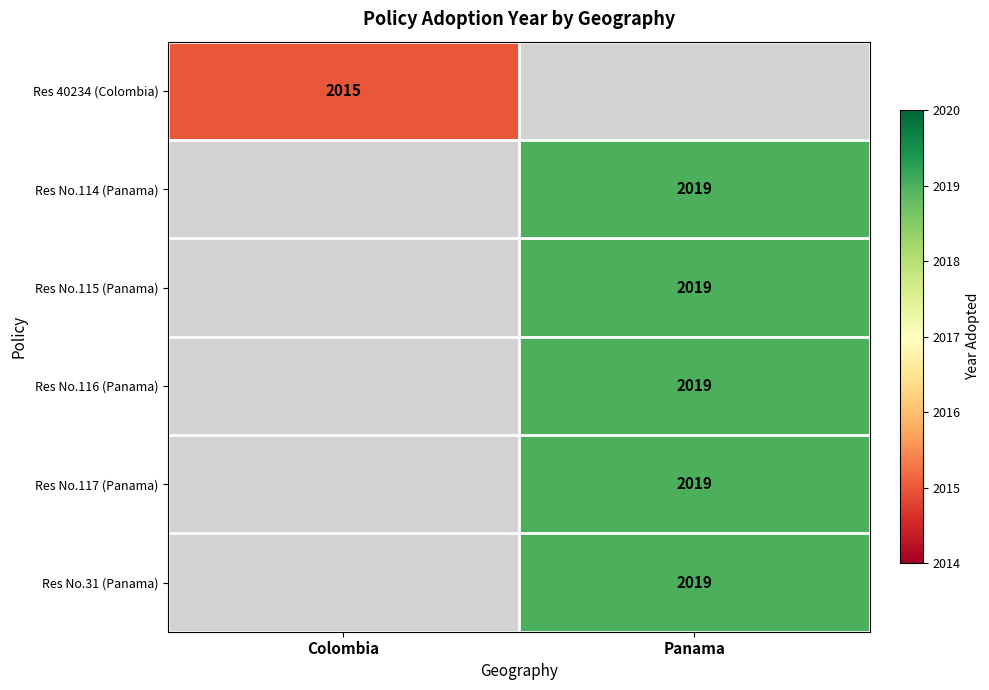

The value of Res No.115 (Panama) at Panama is 2019. True or false?

True